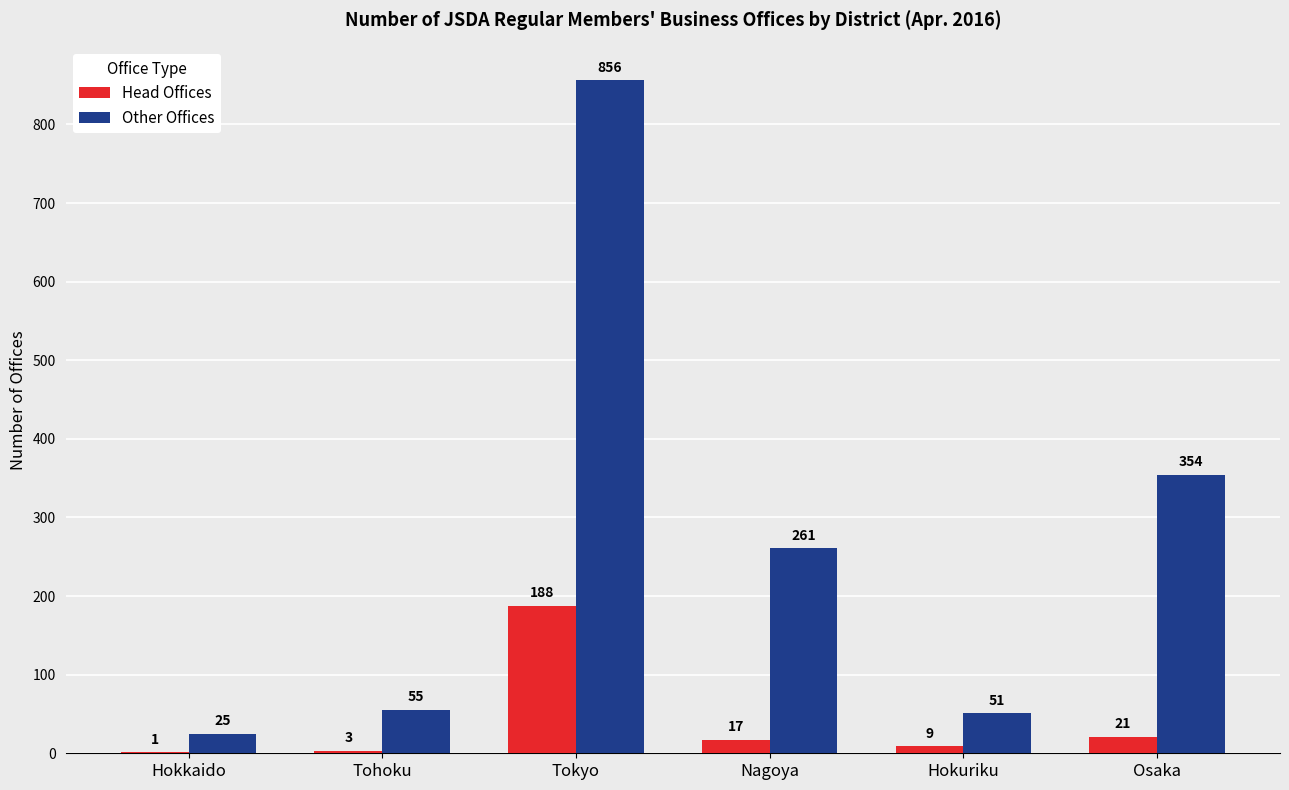

Is the value of Other Offices at Osaka greater than the value of Head Offices at Tohoku?

Yes